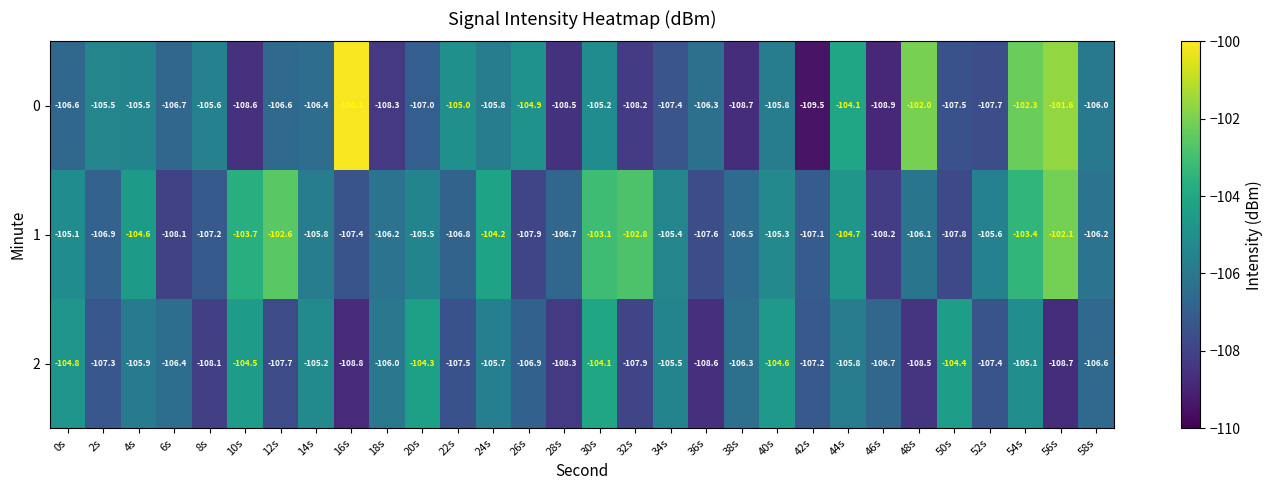

Which series has the widest spread of values?

0